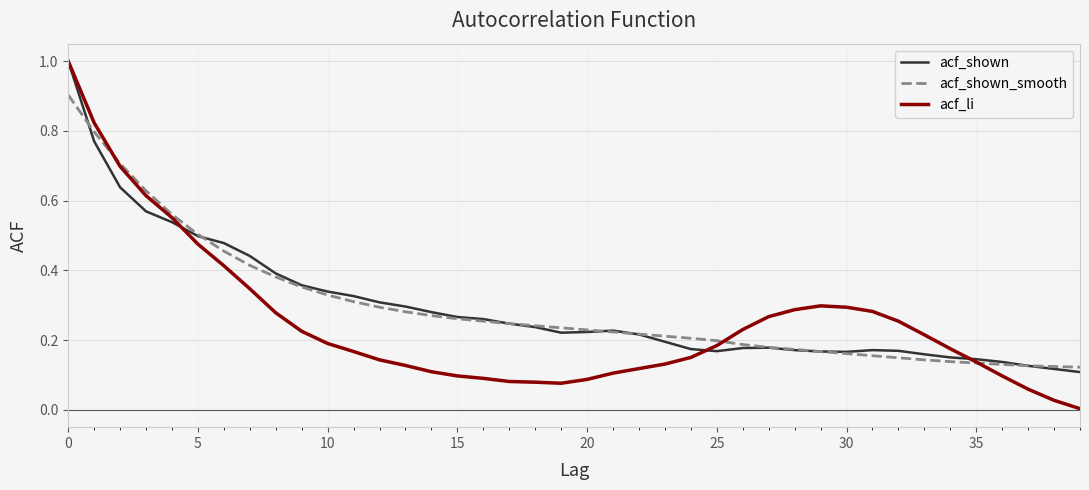

Where is acf_li nearest to the value 0?

39